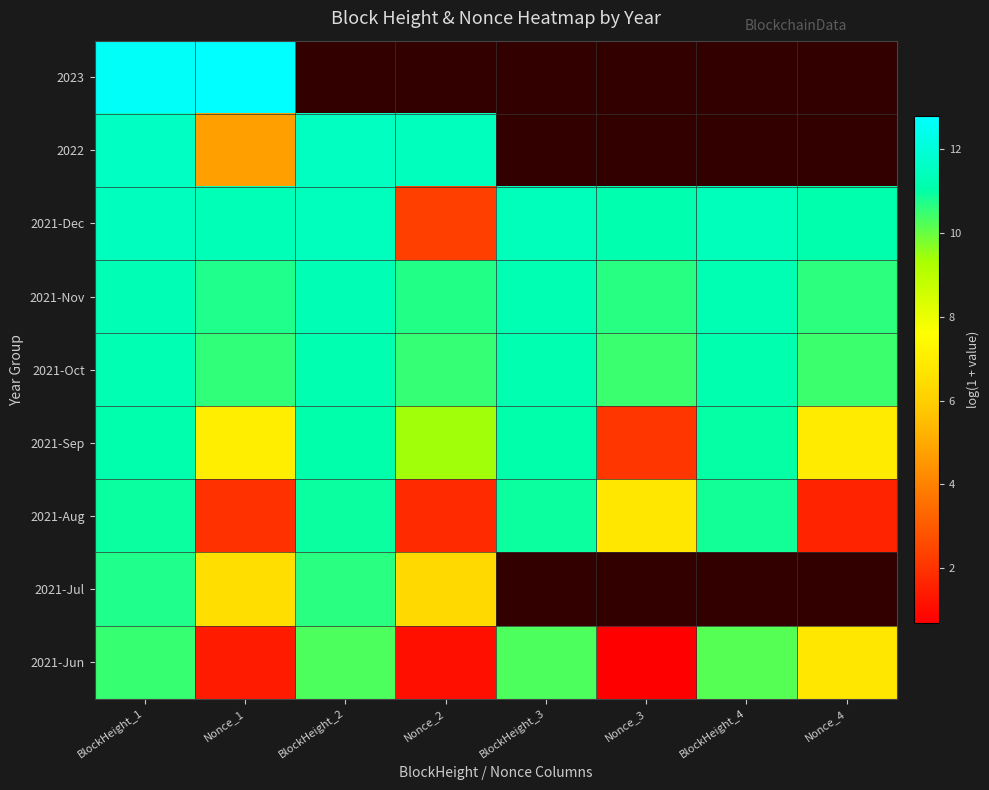

The 2021-Nov series shows 10.7 at Nonce_2. True or false?

True